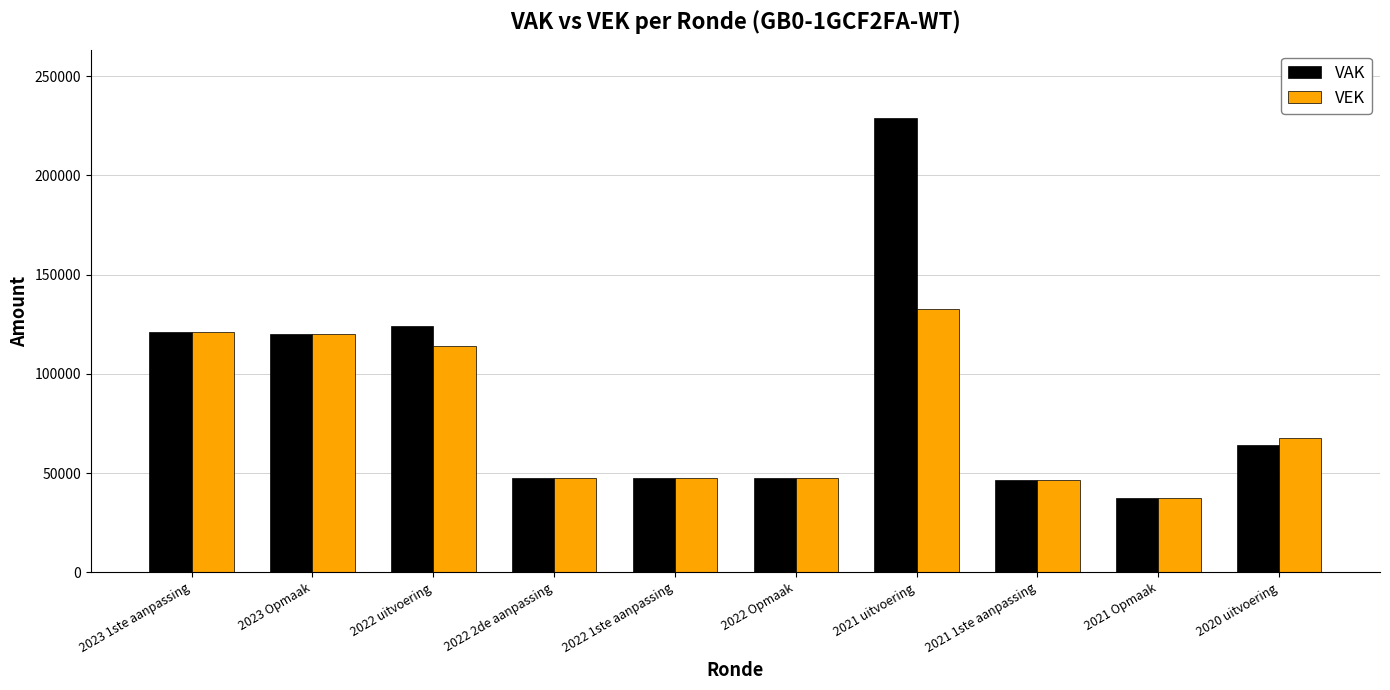

What is the approximate value of VEK at 2022 Opmaak?

47454